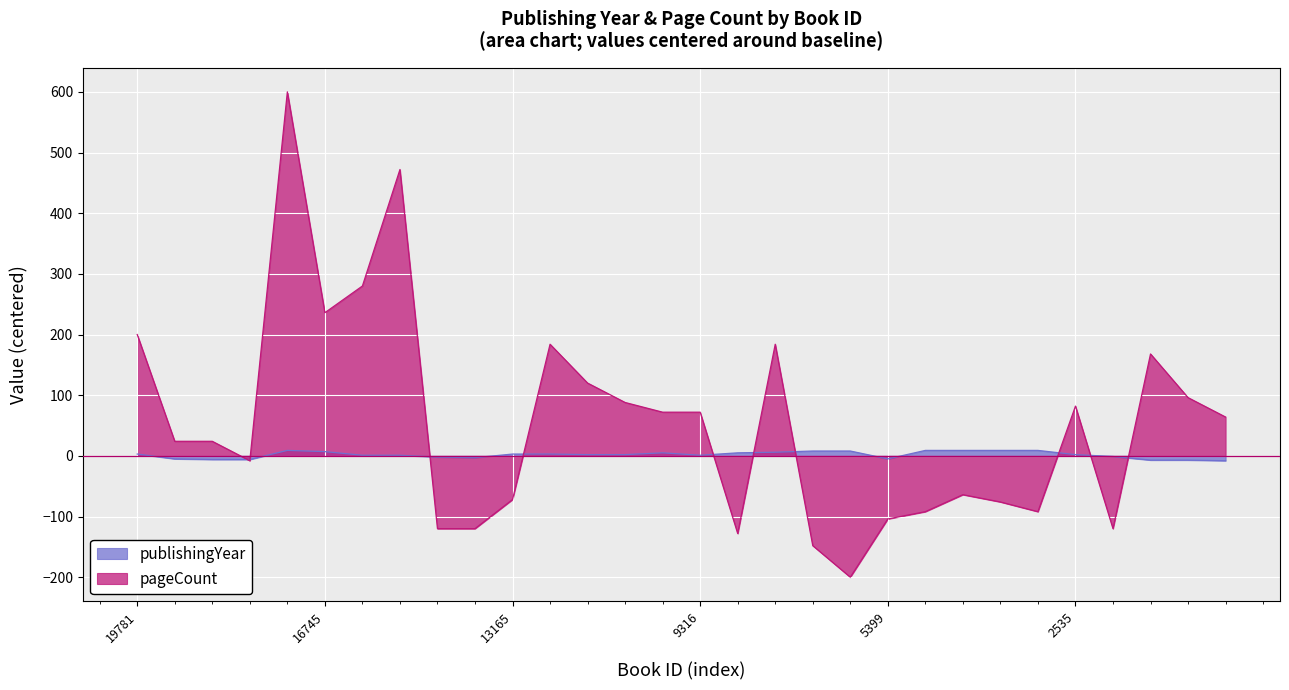

Between 8707 and 4117, which series saw the biggest shift?

pageCount